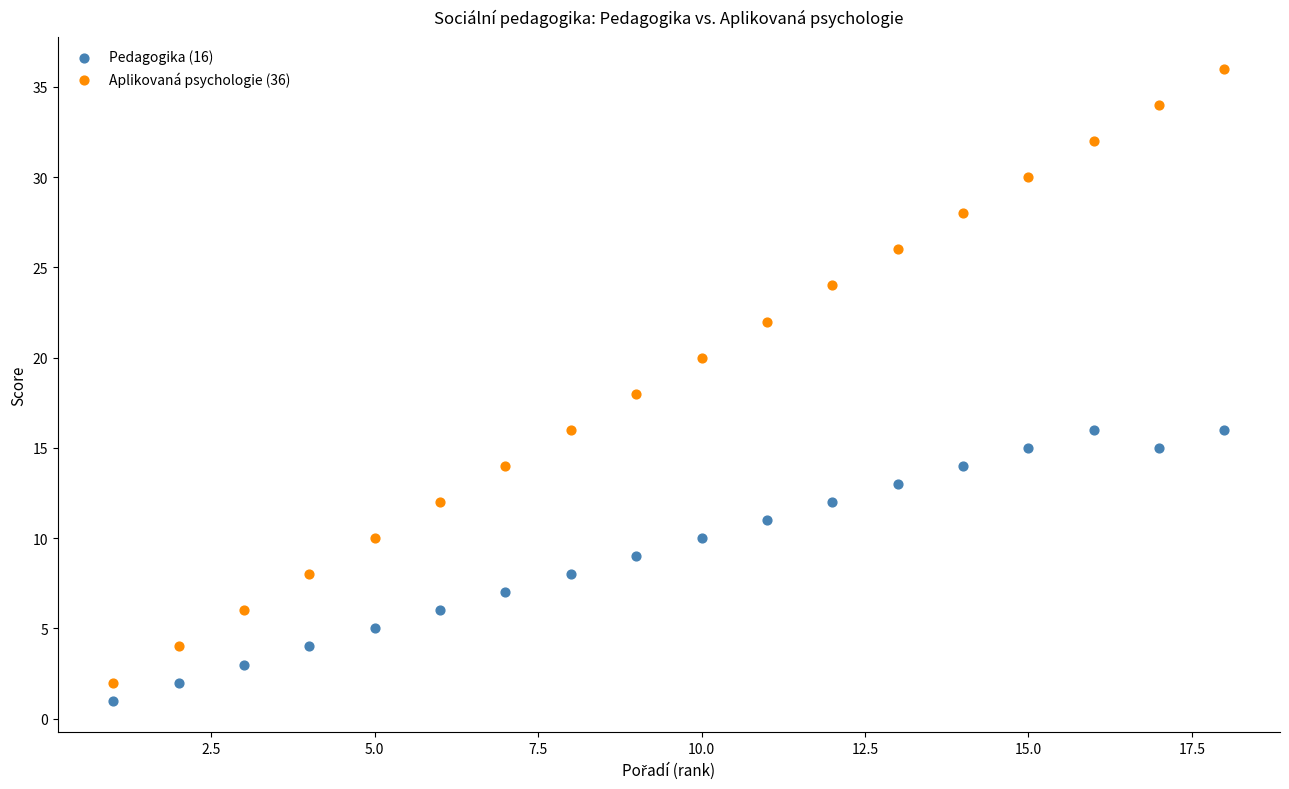

Across all data points, what is the range of Y values (max minus min)?

35